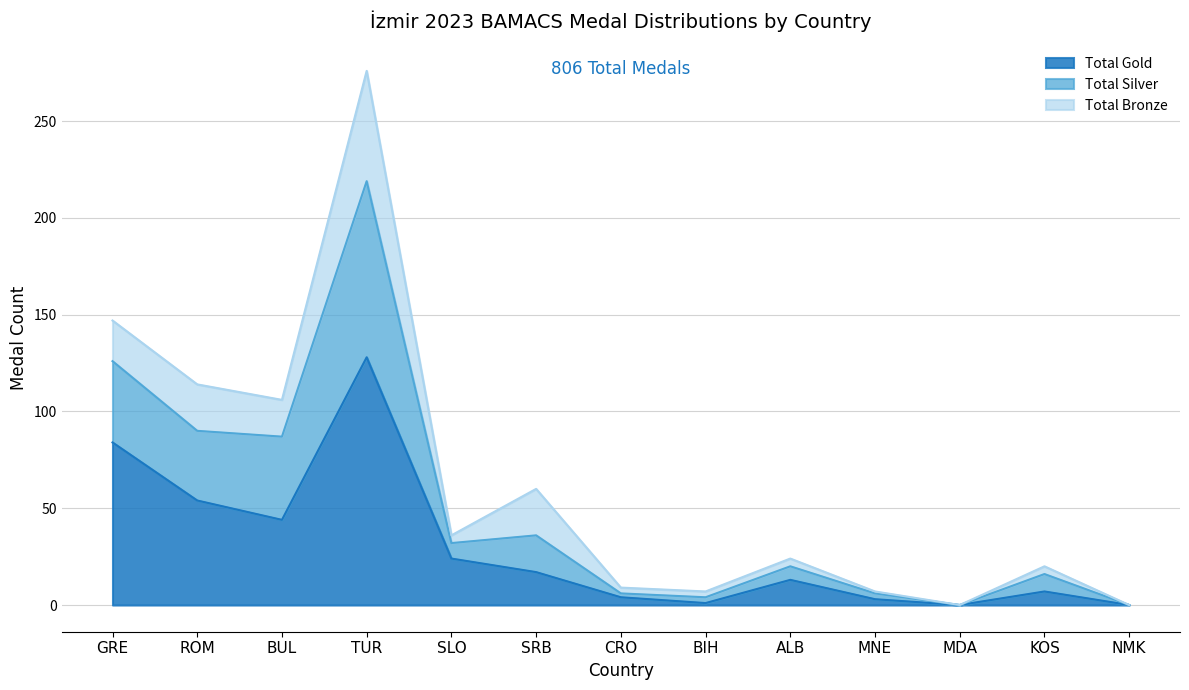

What is the label of the 5th point from the left?

SLO